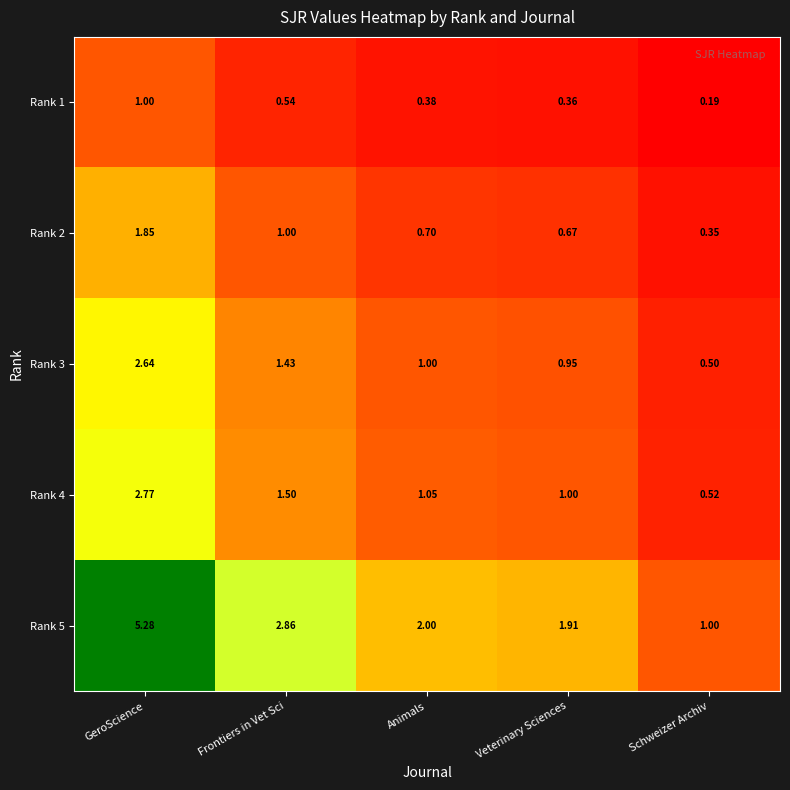

Rank the categories by Rank 4 value from lowest to highest.

Schweizer Archiv, Veterinary Sciences, Animals, Frontiers in Vet Sci, GeroScience